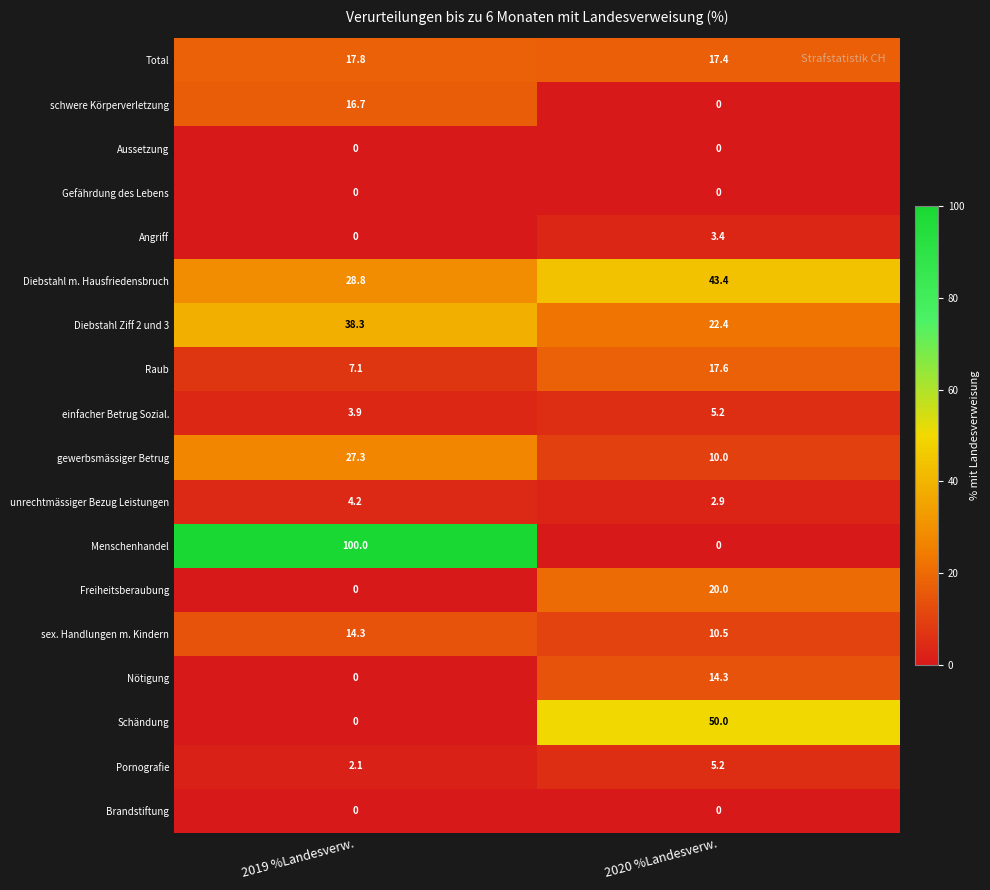

What is the greatest value displayed?

100.0